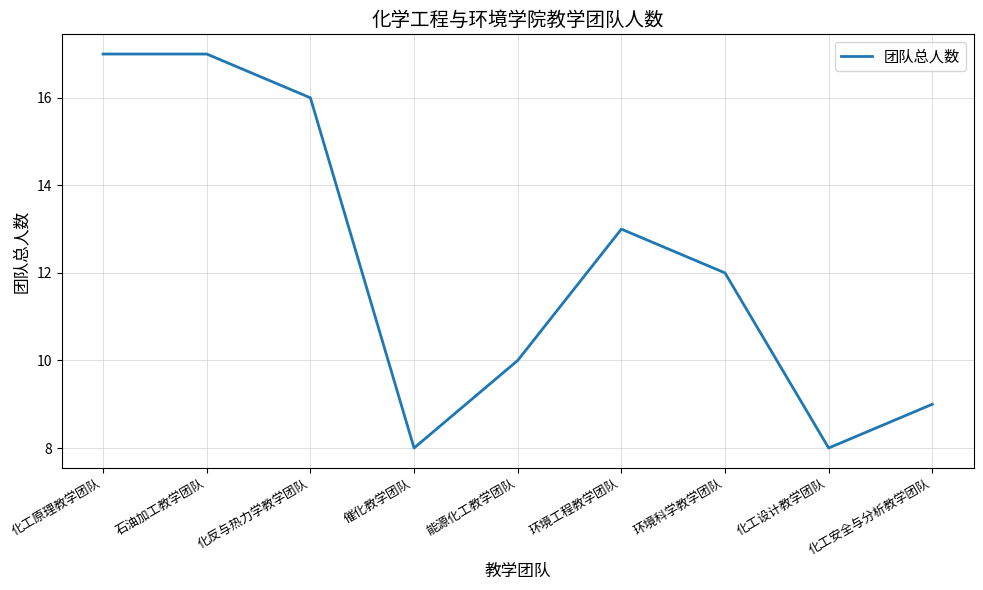

How many lines are shown in the chart?

1